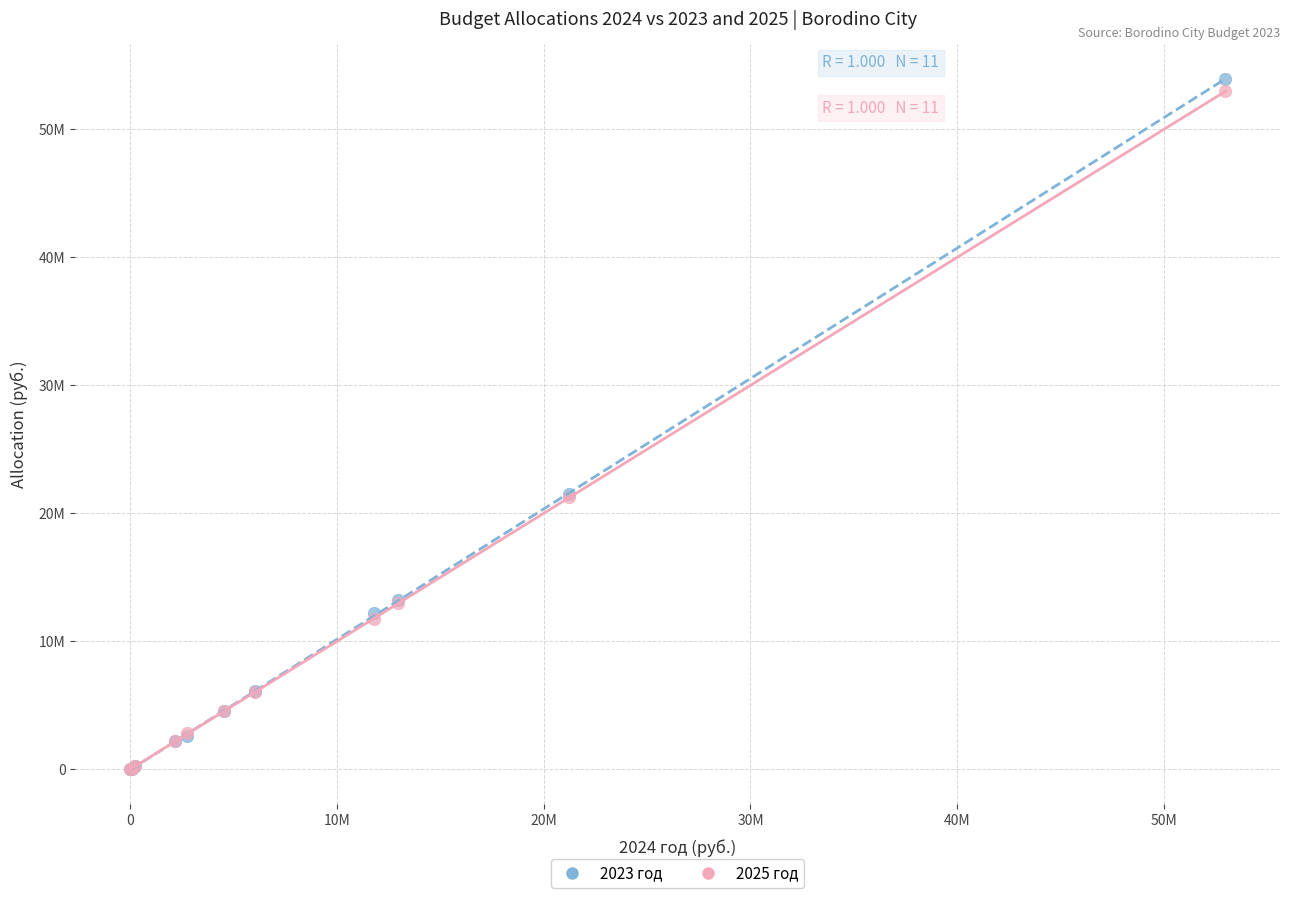

What are all the series names shown in the legend?

2023 год, 2025 год